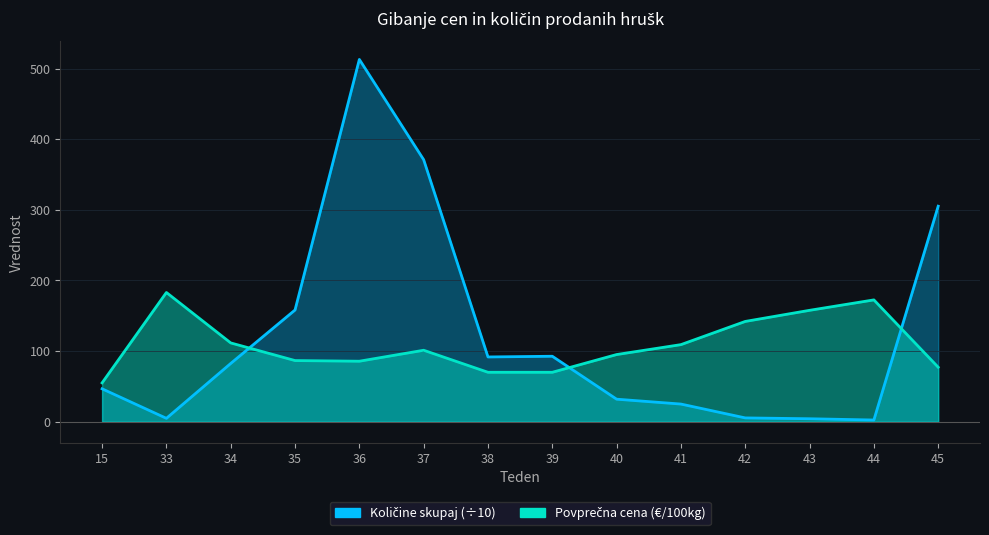

In Količine skupaj, how many points are higher than both neighbors (excluding endpoints)?

2